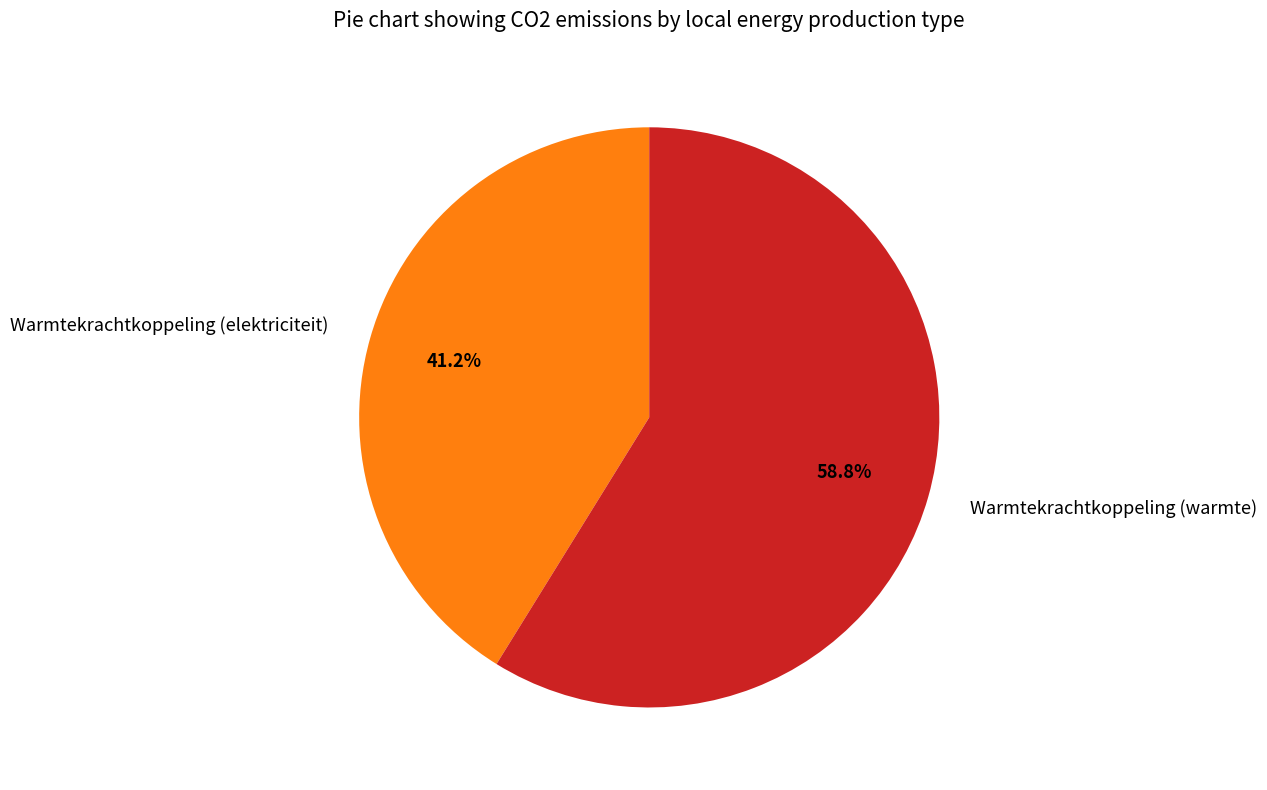

Which category accounts for the majority?

Warmtekrachtkoppeling (warmte)